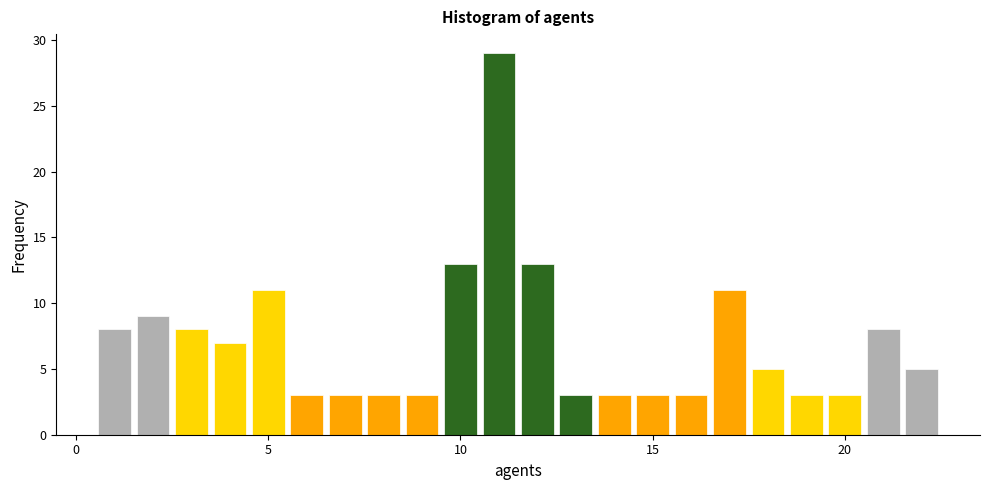

Read against the x-axis, roughly where is the centre of the tallest bar?

11.0